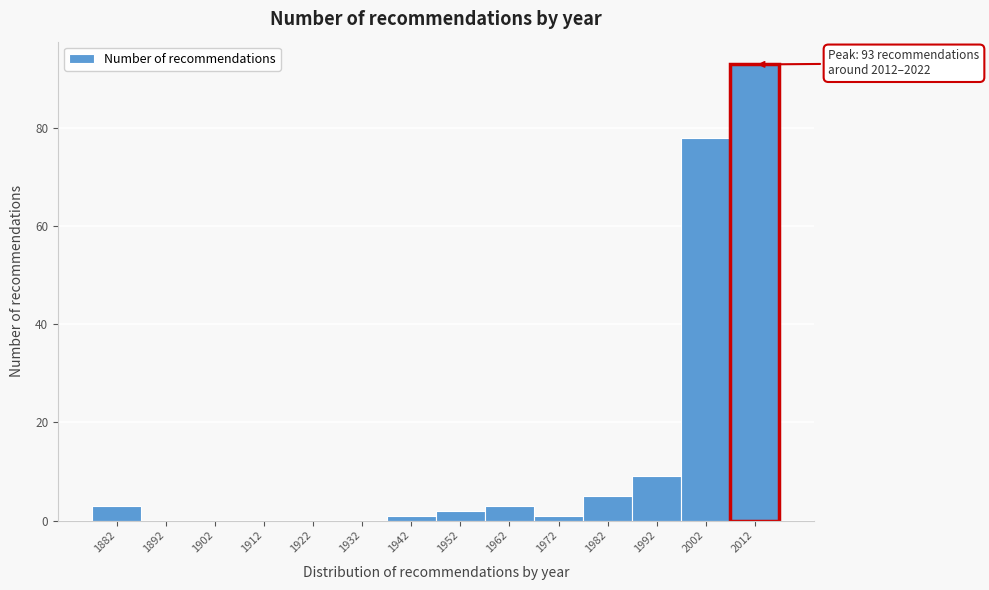

Reading left to right, extract all data points from this chart.

1882=3	1892=0	1902=0	1912=0	1922=0	1932=0	1942=1	1952=2	1962=3	1972=1	1982=5	1992=9	2002=78	2012=93